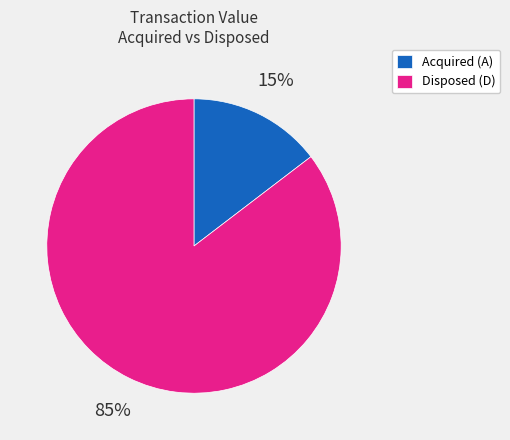

How many slices are in this pie chart?

2